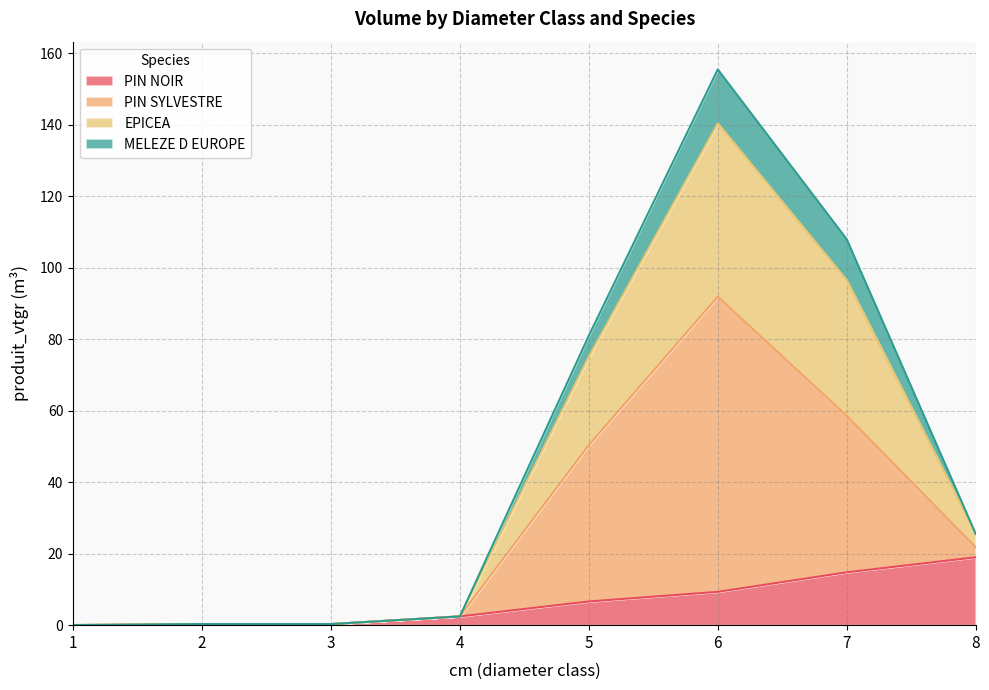

What are all the series names shown in the legend?

PIN NOIR, PIN SYLVESTRE, EPICEA, MELEZE D EUROPE